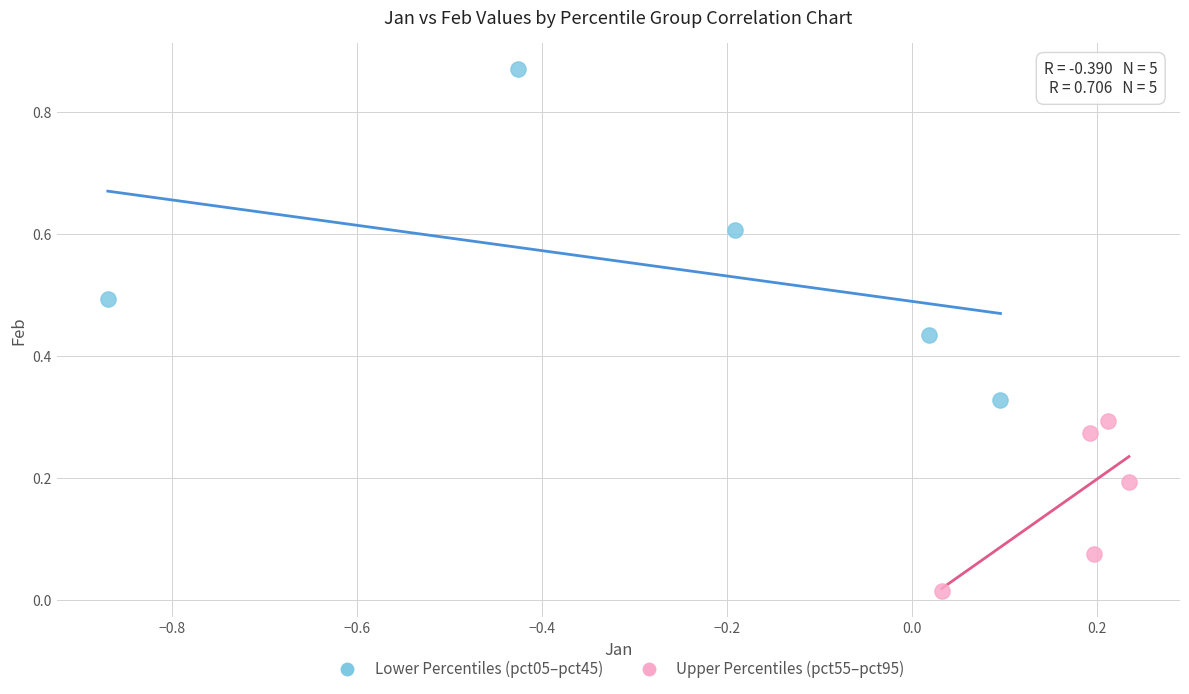

Which series has the widest spread of Y values?

Lower Percentiles (pct05–pct45)